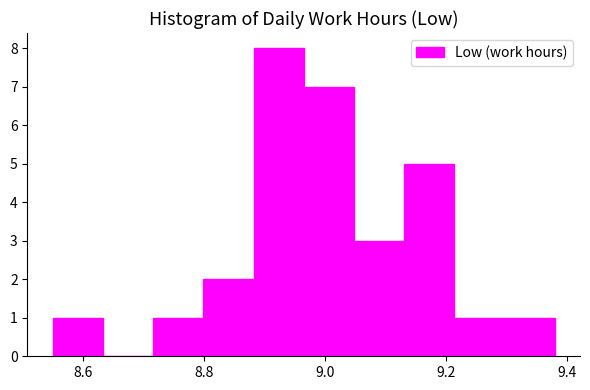

Over which range of the x-axis is the bar tallest?

8.88 to 8.96